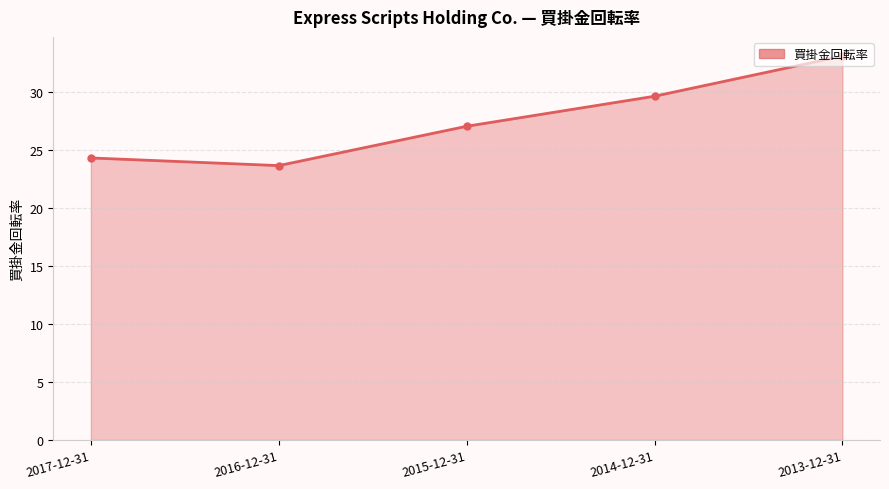

Where does the data first go above 27?

2015-12-31